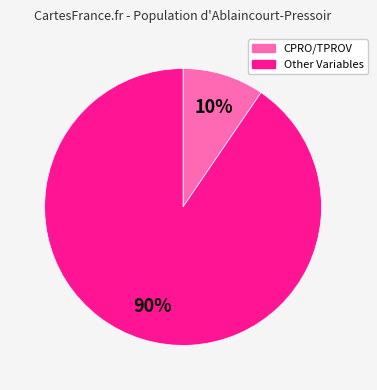

To the nearest percent, what is the average slice percentage?

50%